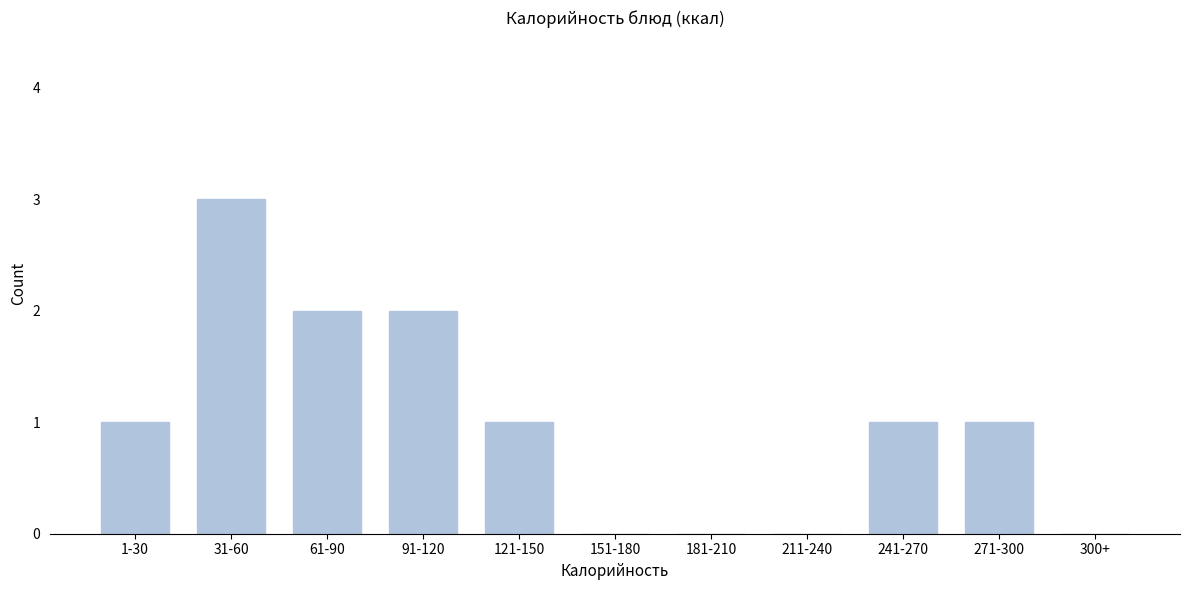

Reading left to right, transcribe all the data shown in this chart.

1-30=1	31-60=3	61-90=2	91-120=2	121-150=1	151-180=0	181-210=0	211-240=0	241-270=1	271-300=1	300+=0